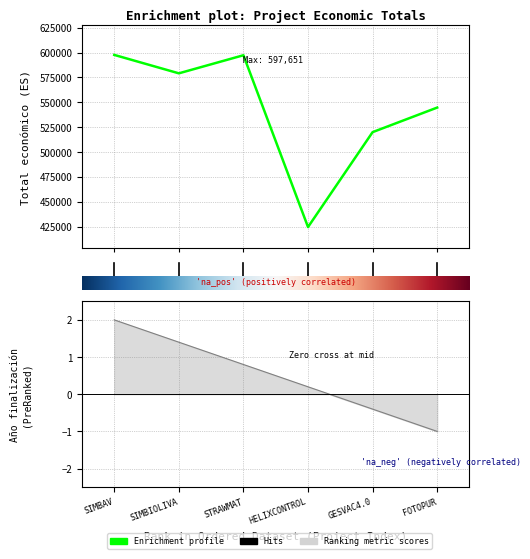

Does the chart display data point markers on the line(s)?

No